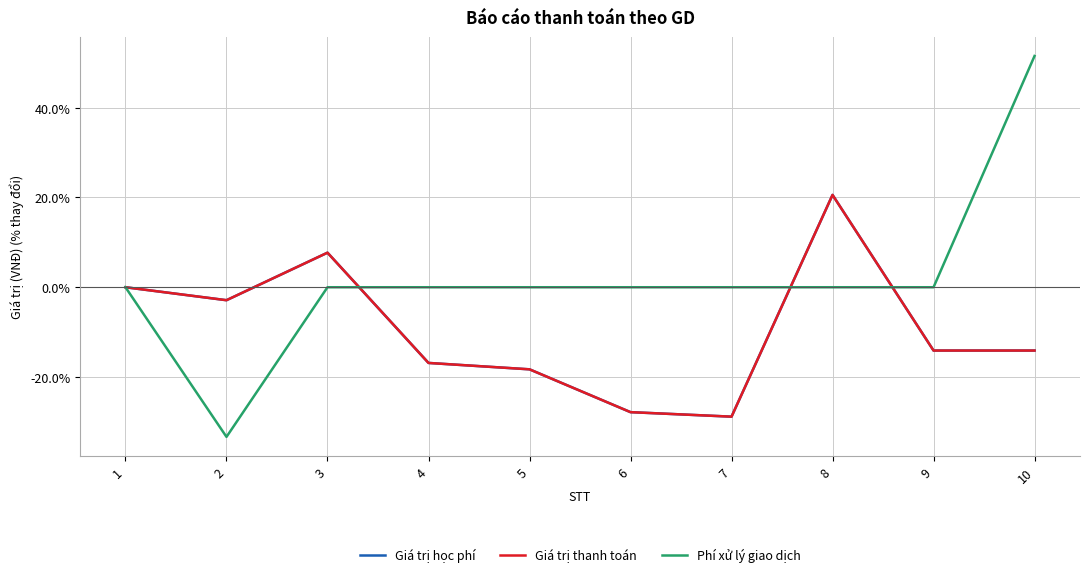

Reading left to right, list all the values displayed in this chart.

Giá trị học phí: 1=0.0	2=-2.9	3=7.7	4=-16.9	5=-18.3	6=-27.8	7=-28.8	8=20.6	9=-14.1	10=-14.1
Giá trị thanh toán: 1=0.0	2=-2.9	3=7.7	4=-16.9	5=-18.3	6=-27.8	7=-28.8	8=20.6	9=-14.1	10=-14.1
Phí xử lý giao dịch: 1=0.0	2=-33.3	3=0.0	4=0.0	5=0.0	6=0.0	7=0.0	8=0.0	9=0.0	10=51.5